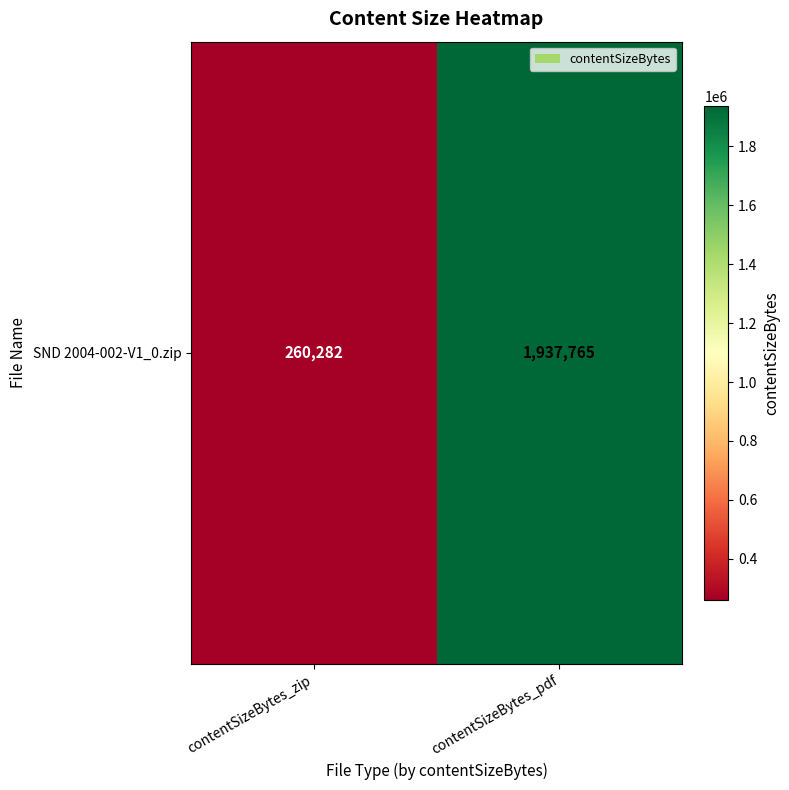

Reading left to right, list all the values displayed in this chart.

260282	1937765